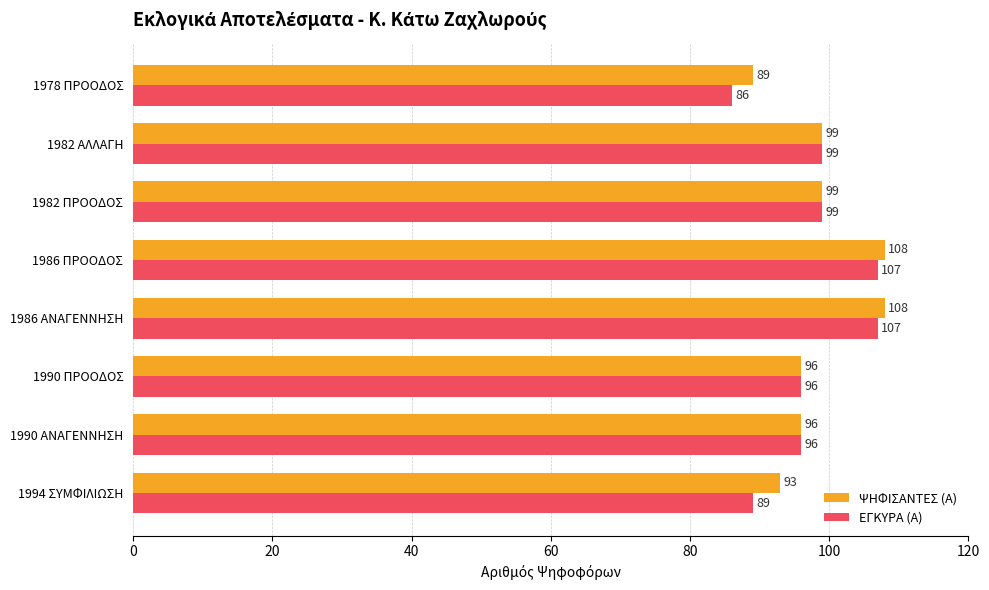

Count the ΕΓΚΥΡΑ (Α) values in the range 96 to 107.

6